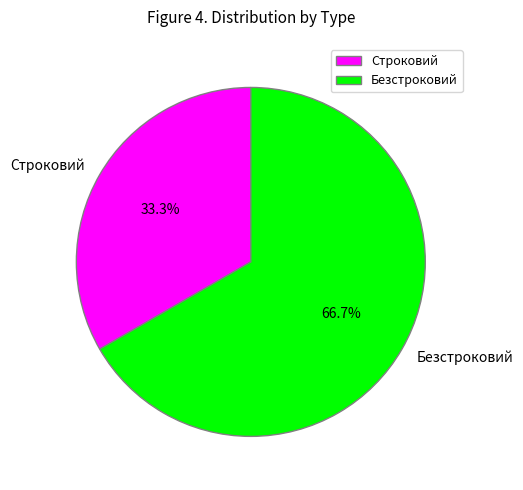

Combined, what portion of the pie is Строковий and Безстроковий?

100.0%